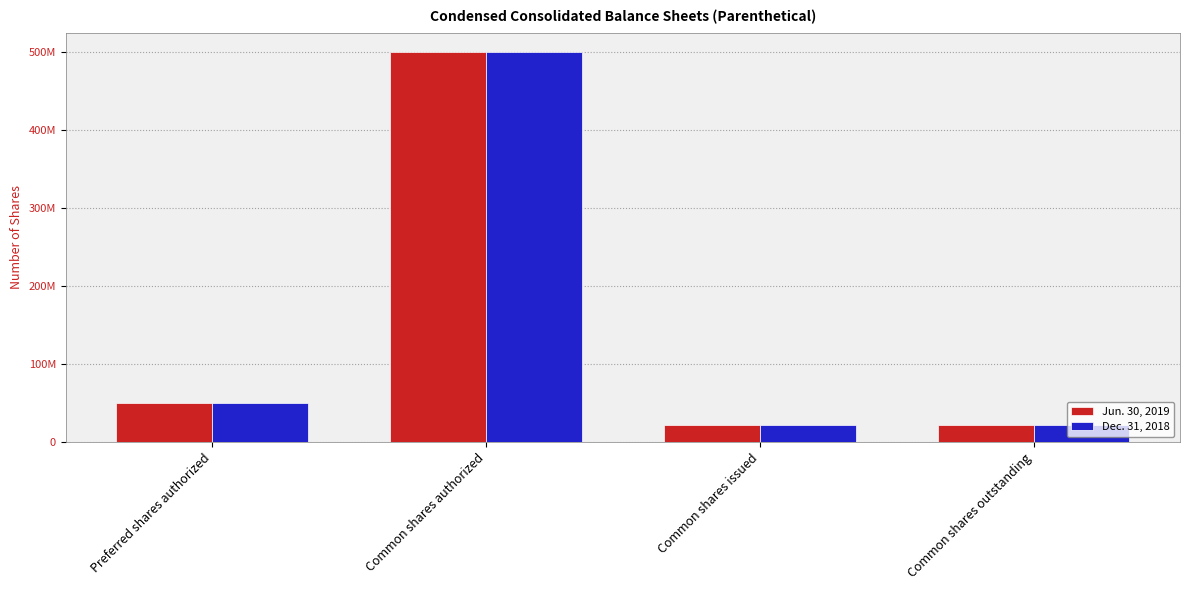

What is the label of the 1st bar from the right?

Common shares outstanding